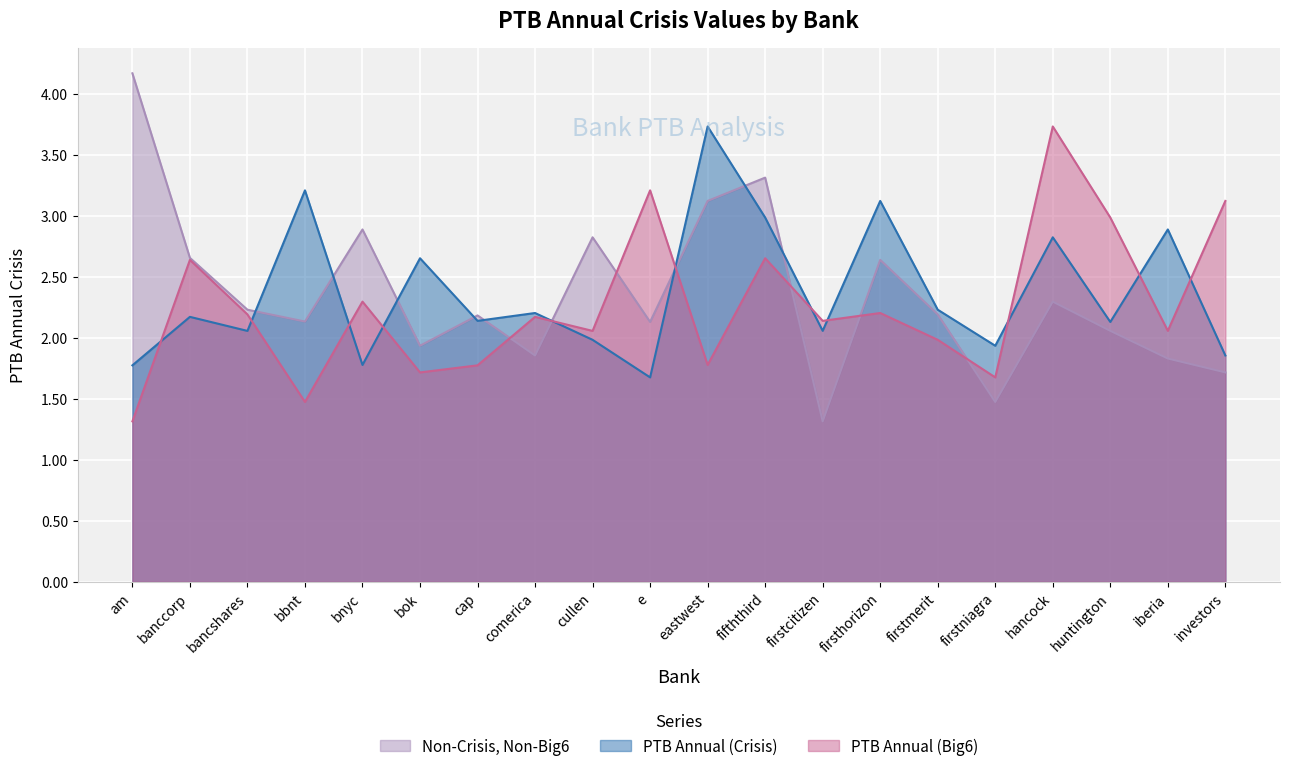

List the series in order of their peak value, highest first.

Non-Crisis, Non-Big6, PTB Annual (Crisis), PTB Annual (Big6)